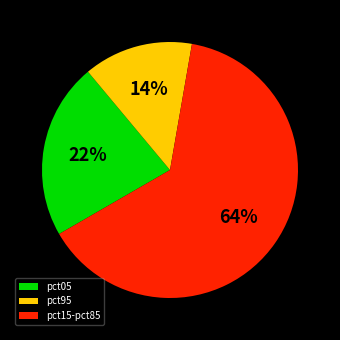

To the nearest percent, what is the average slice percentage?

33%